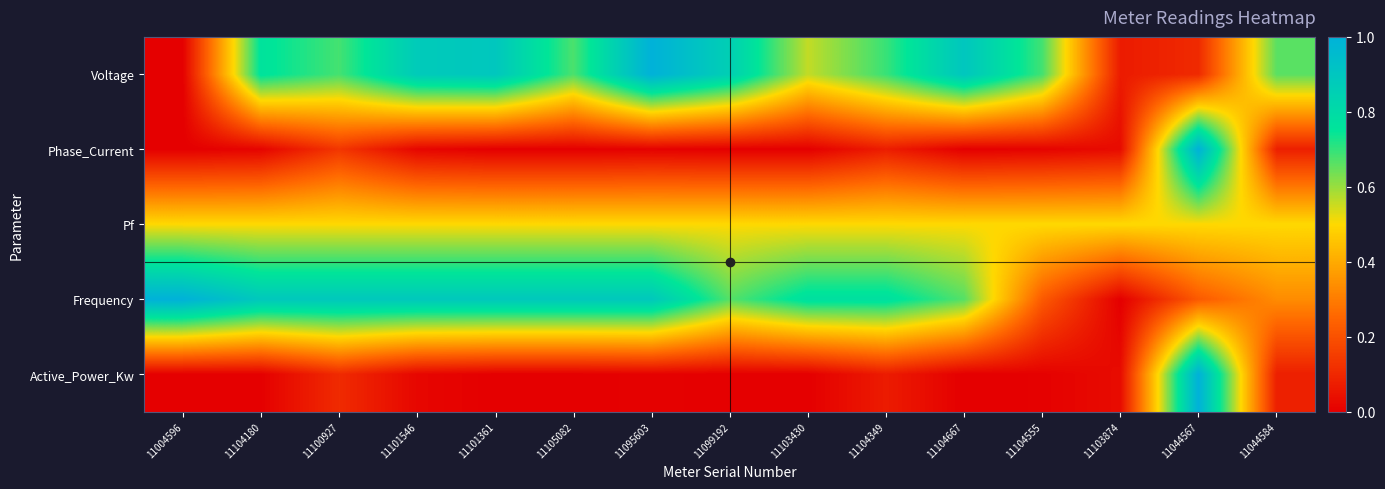

Which label corresponds to the largest value in the chart?

11095603